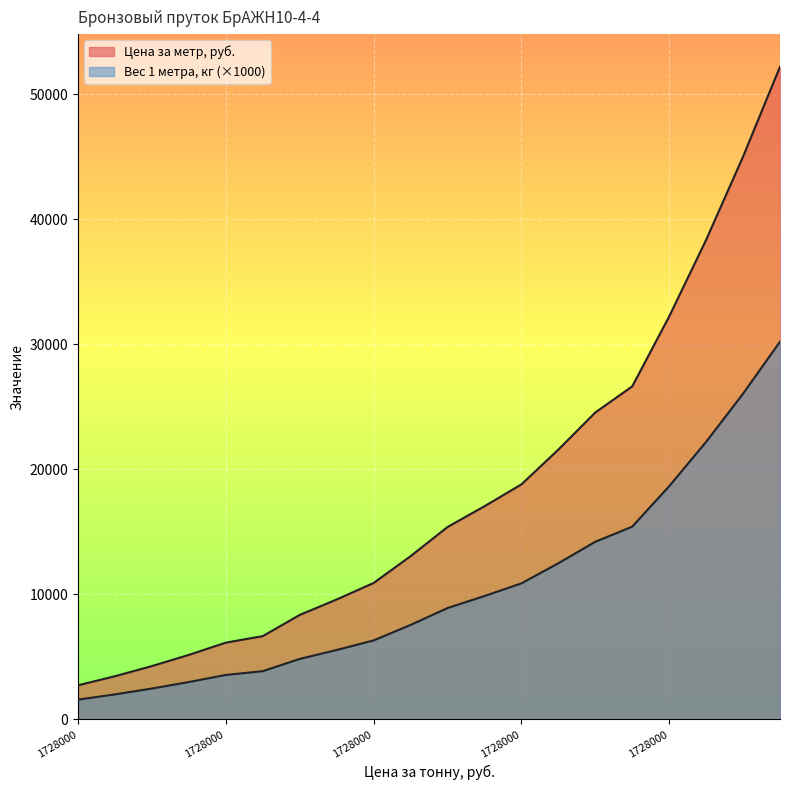

Which has a higher value, 1728000 or 6?

6